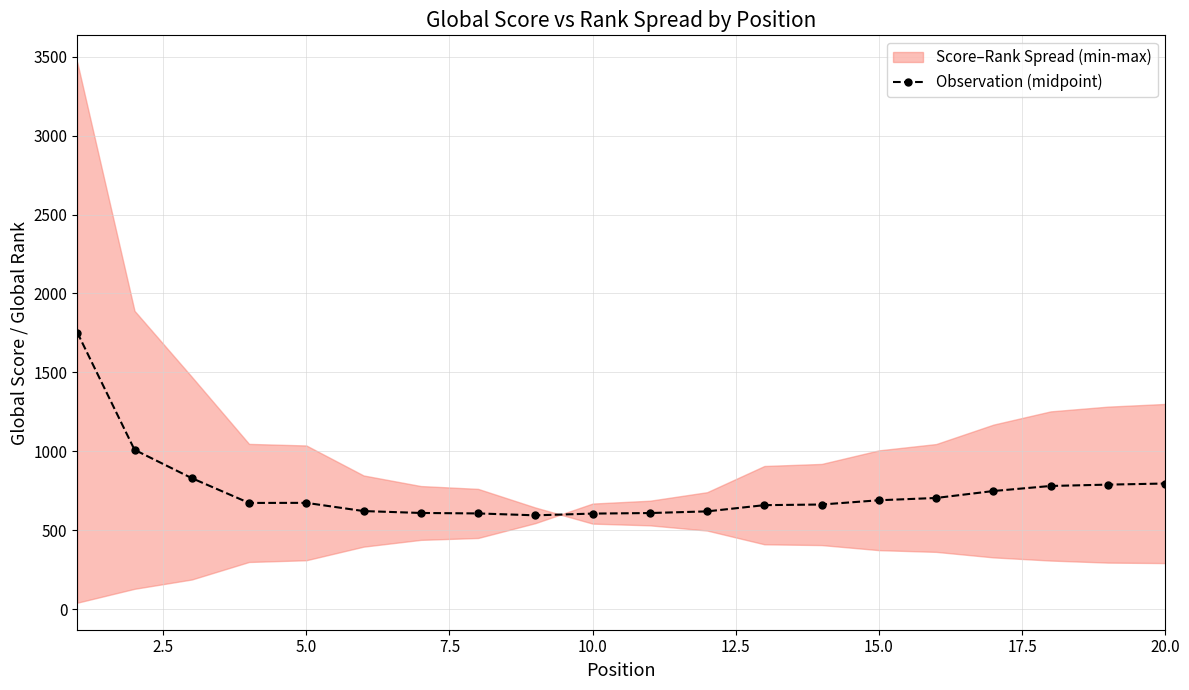

How many values are below 673?

9